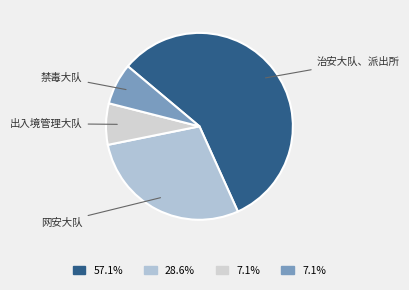

Approximately how many times larger is the value at 网安大队 compared to 出入境管理大队?

4.0